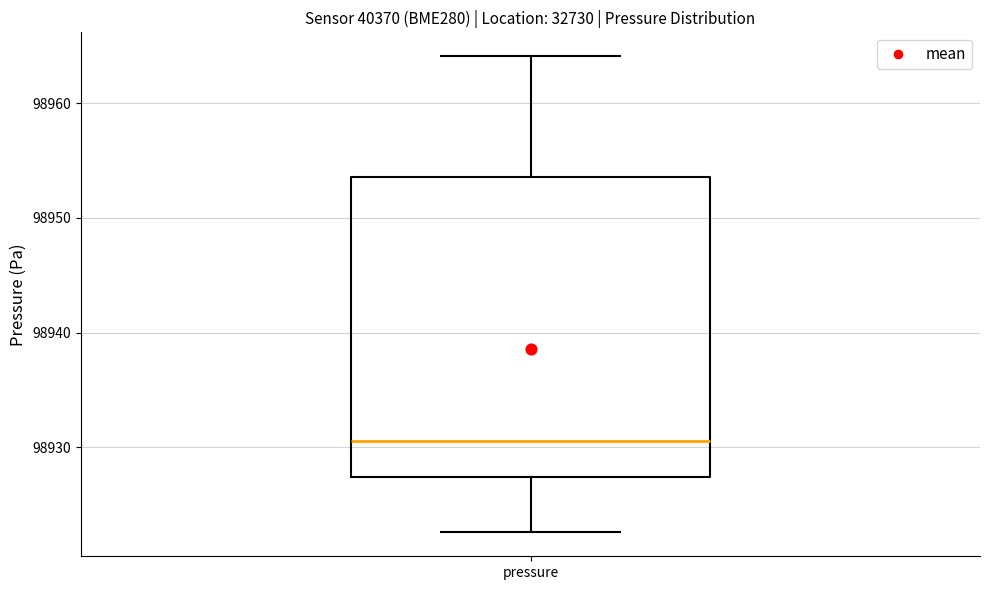

Where does the lower whisker of the box for pressure end on the y-axis? The values are not printed on the chart, so give them approximately, as read against the axis.

98923